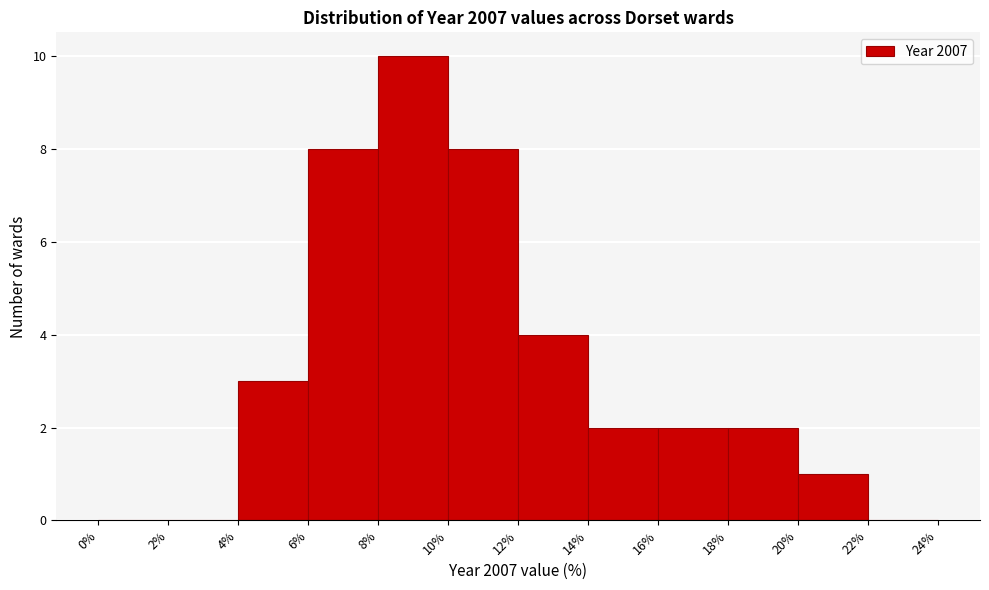

Over which range of the x-axis is the bar tallest?

8% to 10%